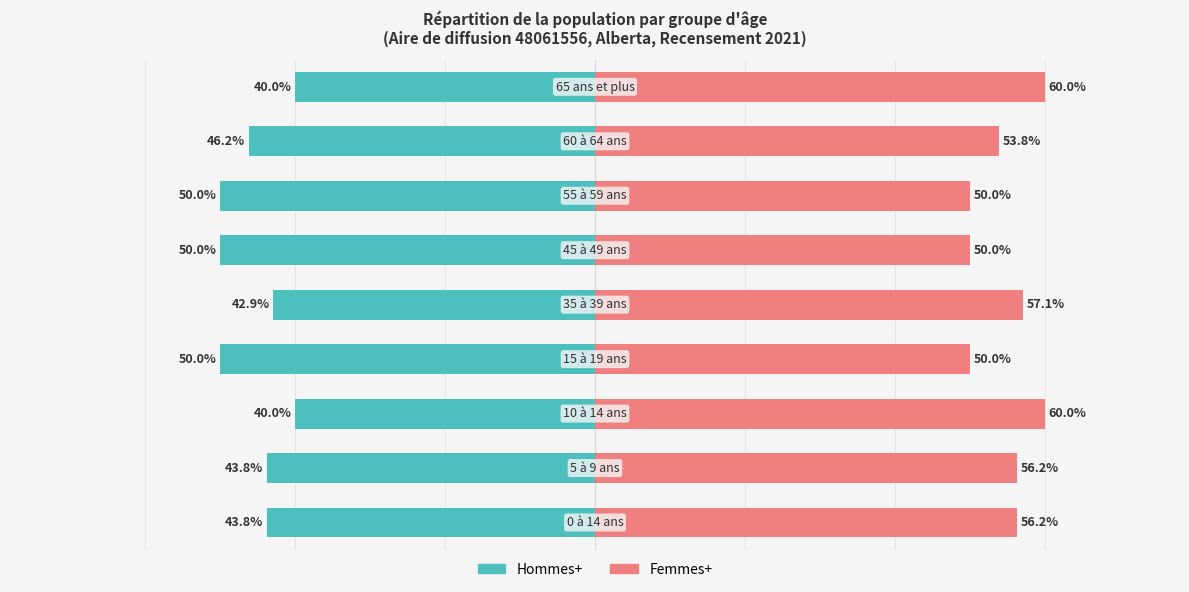

What is the value of the Femmes+ bar at the 7th from the left?

50.0